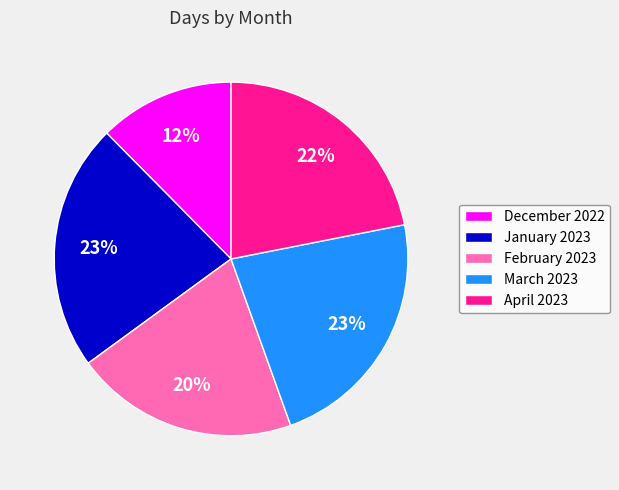

To the nearest percent, what is the average slice percentage?

20%